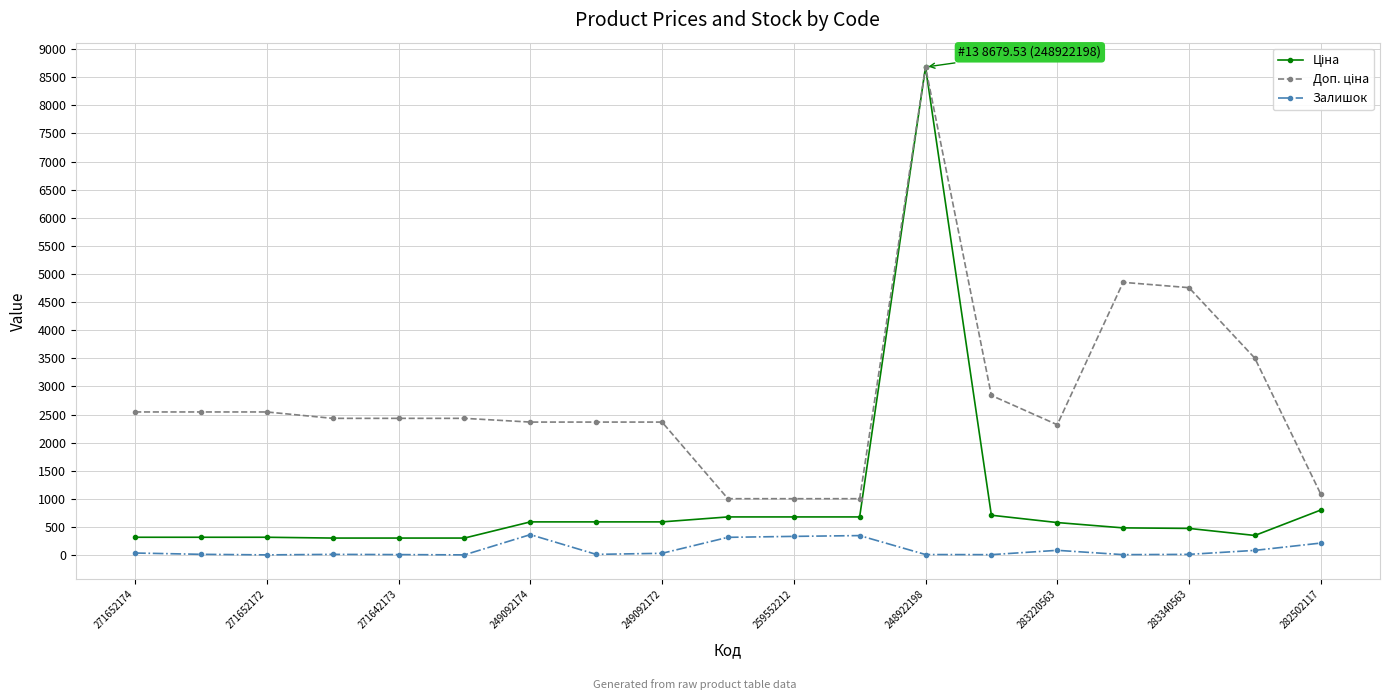

What is the maximum value shown in the chart?

8679.5